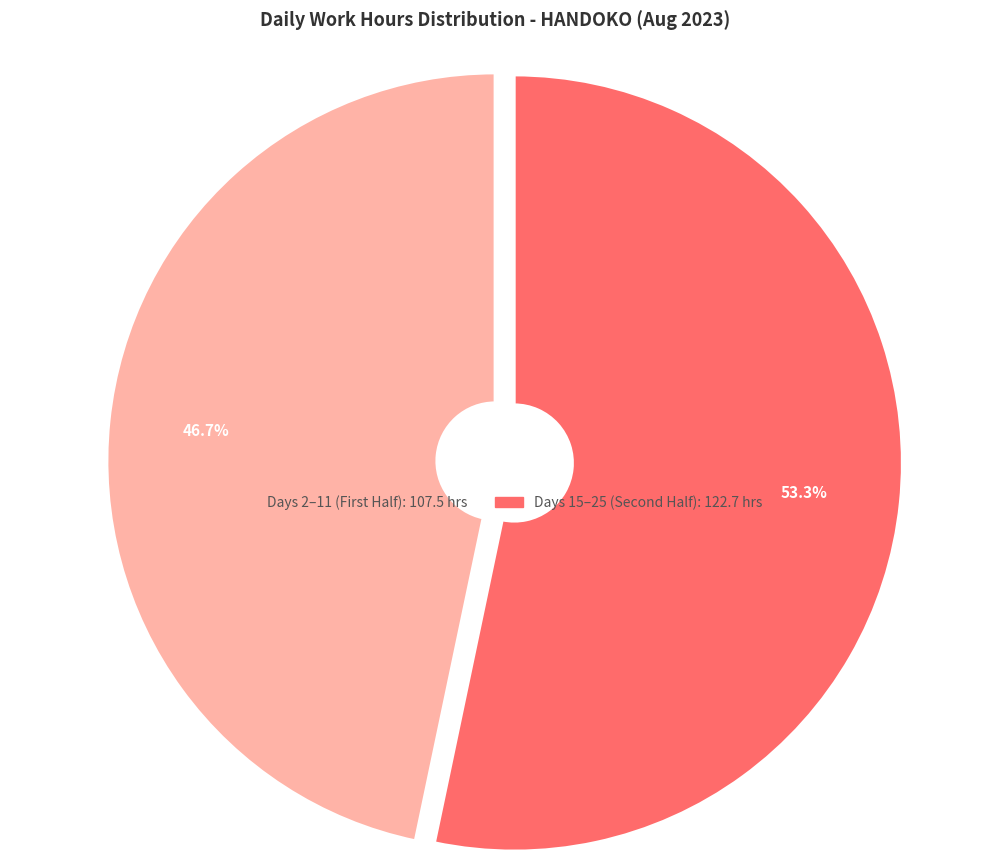

Does any single category account for the majority?

Yes